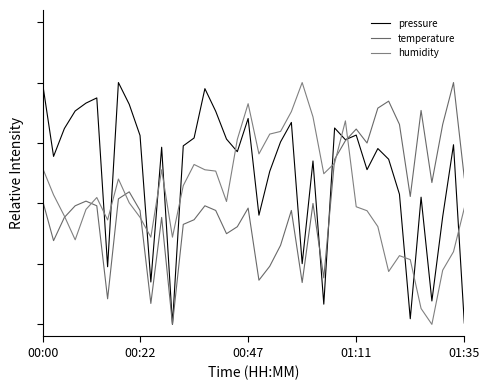

Which series has the largest total across all categories?

pressure